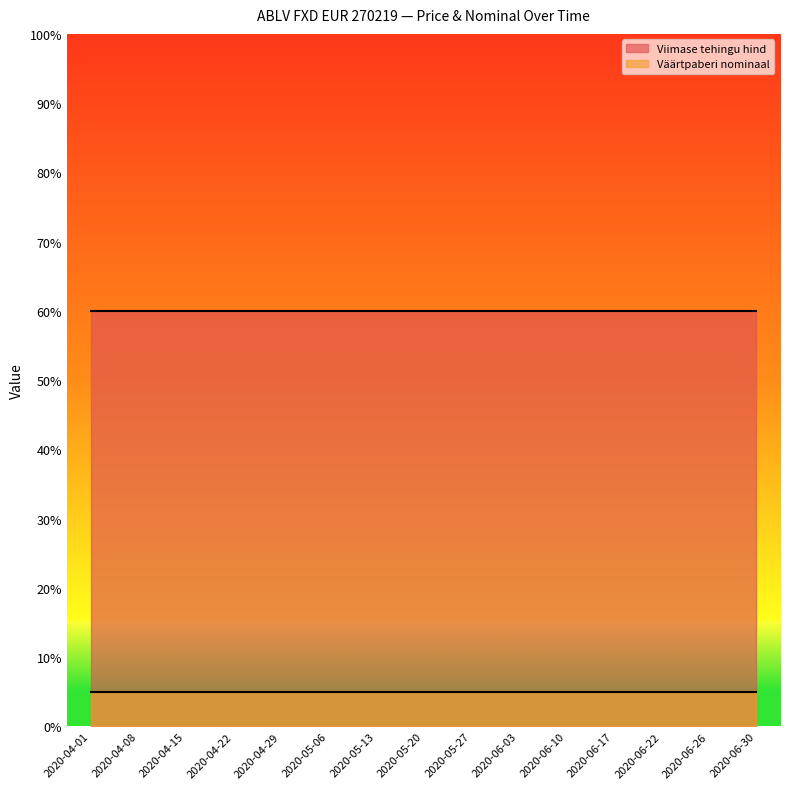

True or false: Väärtpaberi nominaal and Viimase tehingu hind cross at least once.

False